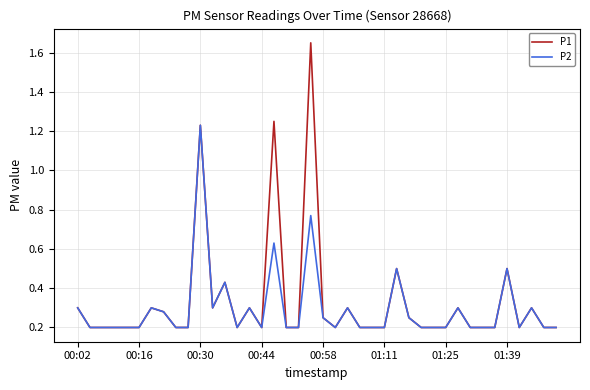

Rank the series by their maximum value, from lowest to highest.

P2, P1